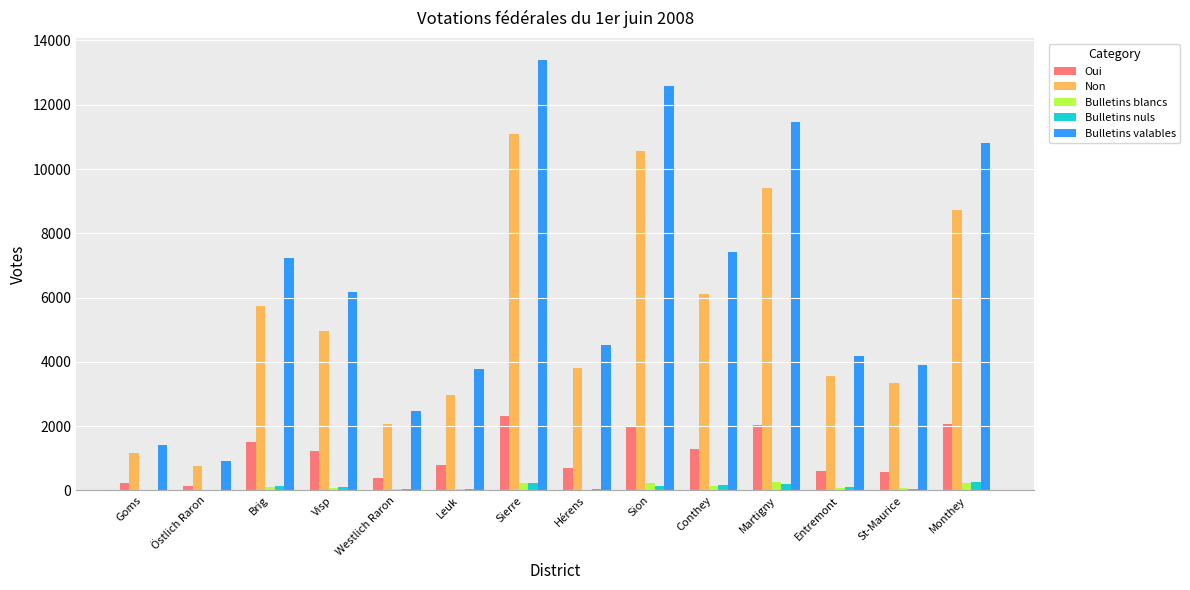

Between Westlich Raron and Monthey, which series saw the biggest shift?

Bulletins valables